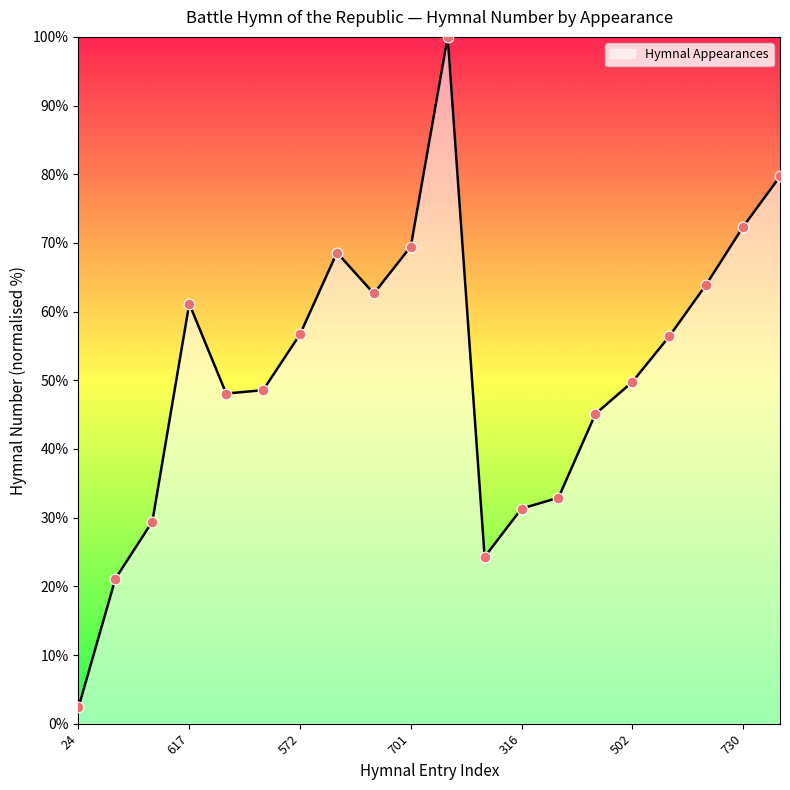

What is the difference between the maximum and minimum values?

97.6